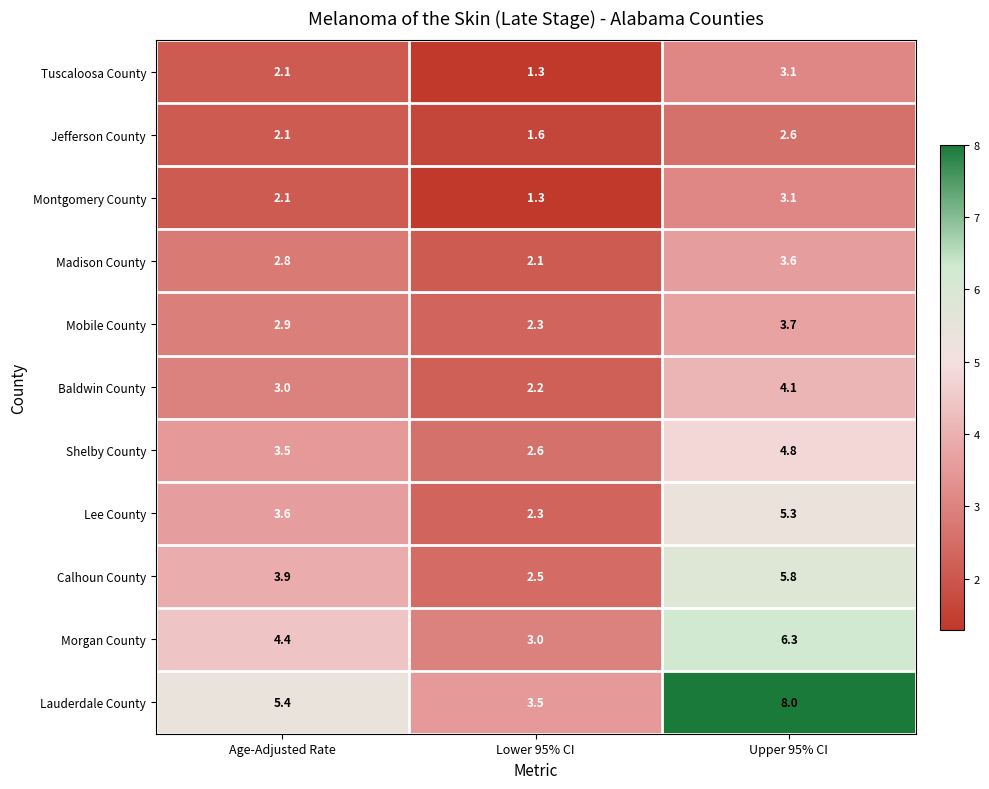

What is the total value across all series at Age-Adjusted Rate?

35.8